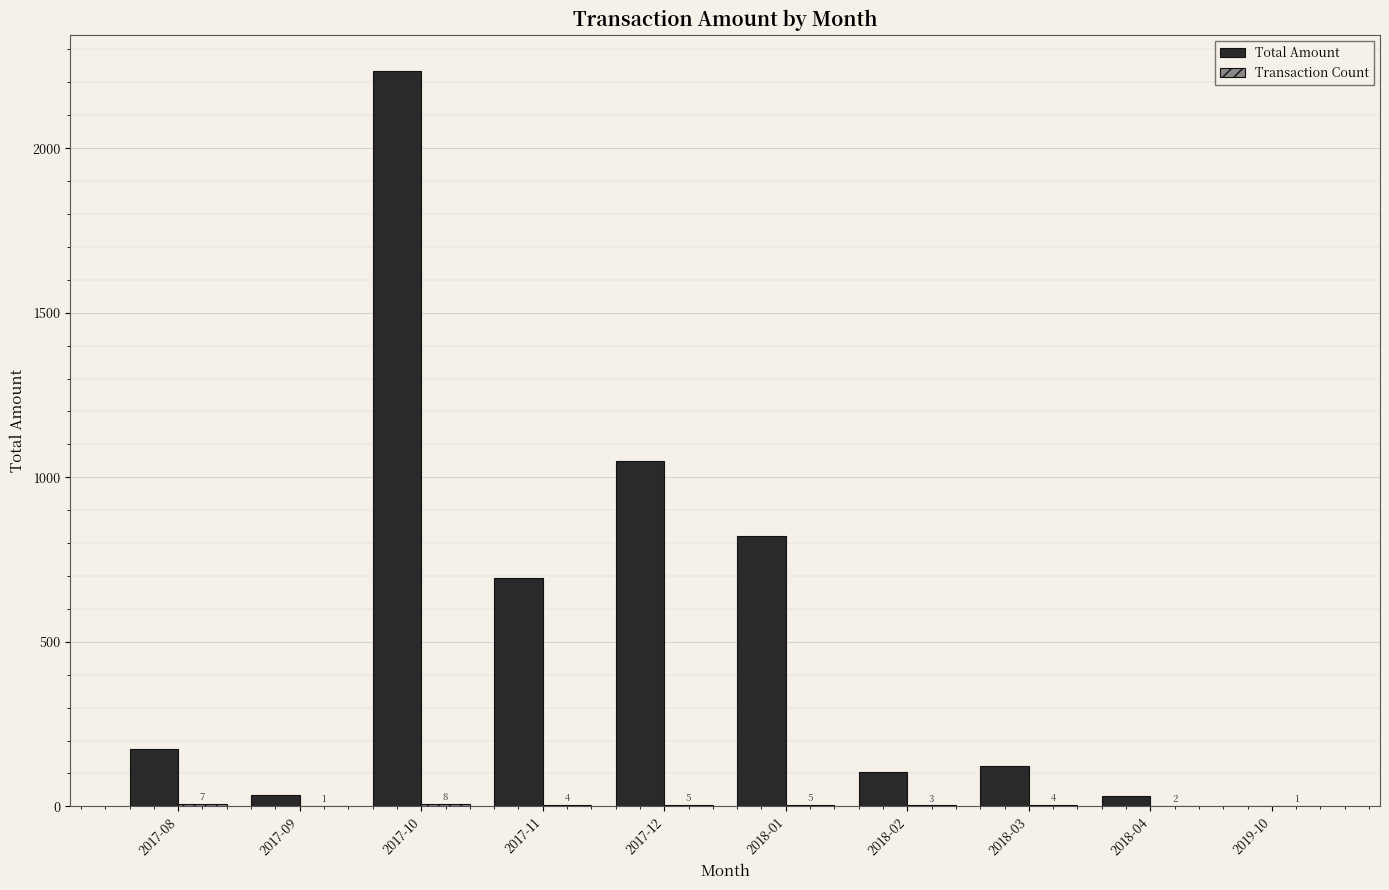

Which series changed the most between 2018-02 and 2019-10?

Total Amount